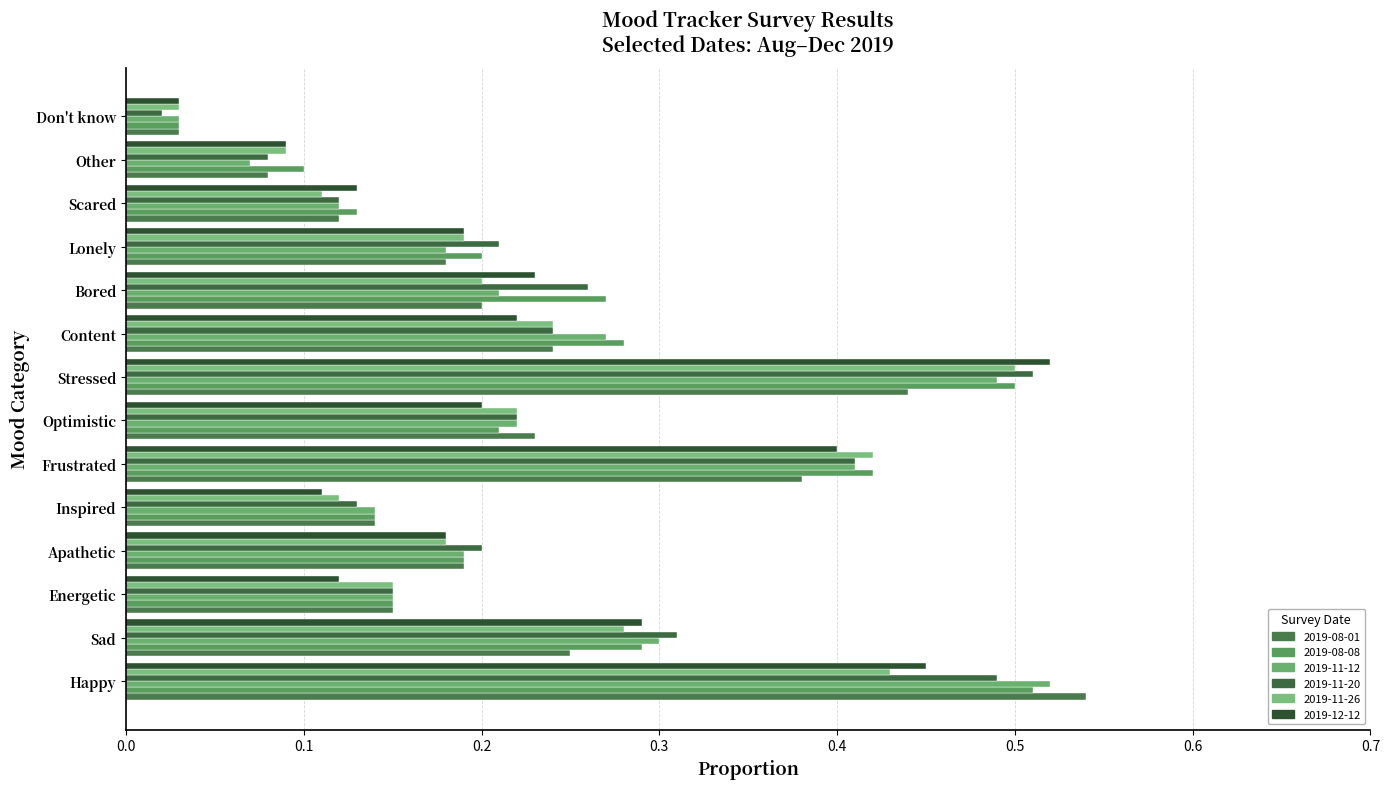

Count the number of data series in this chart.

6